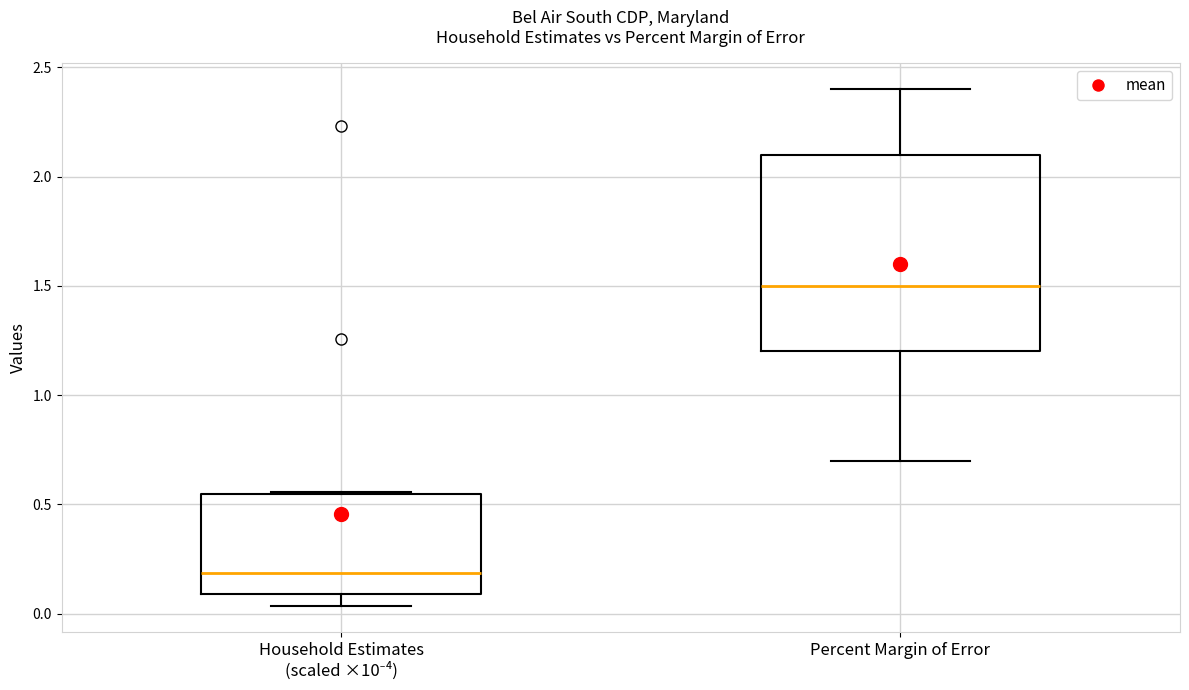

Reading left to right, transcribe this box plot: for each box, give where its median line is, the range the box spans, and where its two whiskers end, as read against the y-axis. The values are not printed on the chart, so give them approximately, as read against the axis.

Household Estimates (scaled ×10⁻⁴): median 0.20, box 0.10 to 0.55, whiskers 0.05 to 0.55
Percent Margin of Error: median 1.50, box 1.20 to 2.10, whiskers 0.70 to 2.40